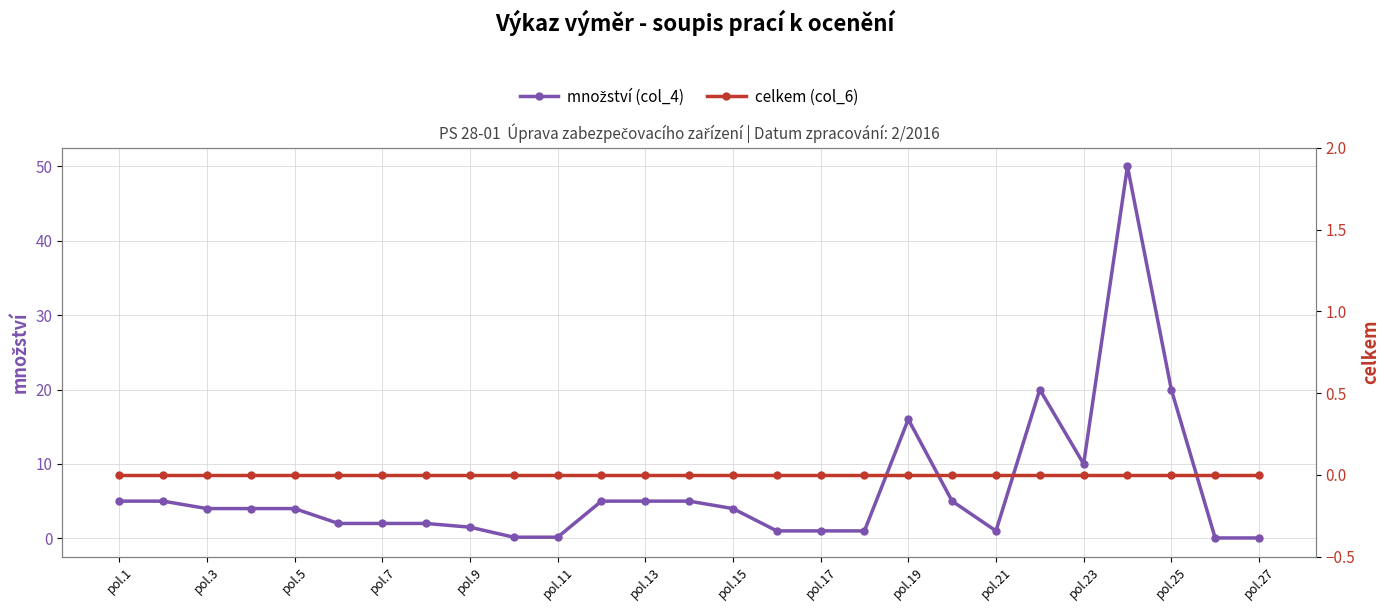

Is it true that množství (col_4) equals 0.2 at 17?

False